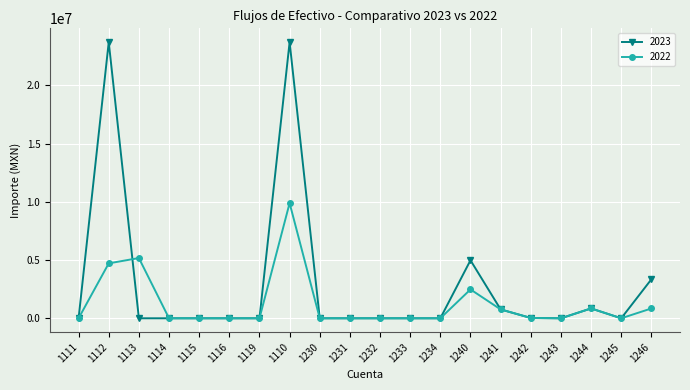

Which series has the widest spread of values?

2023